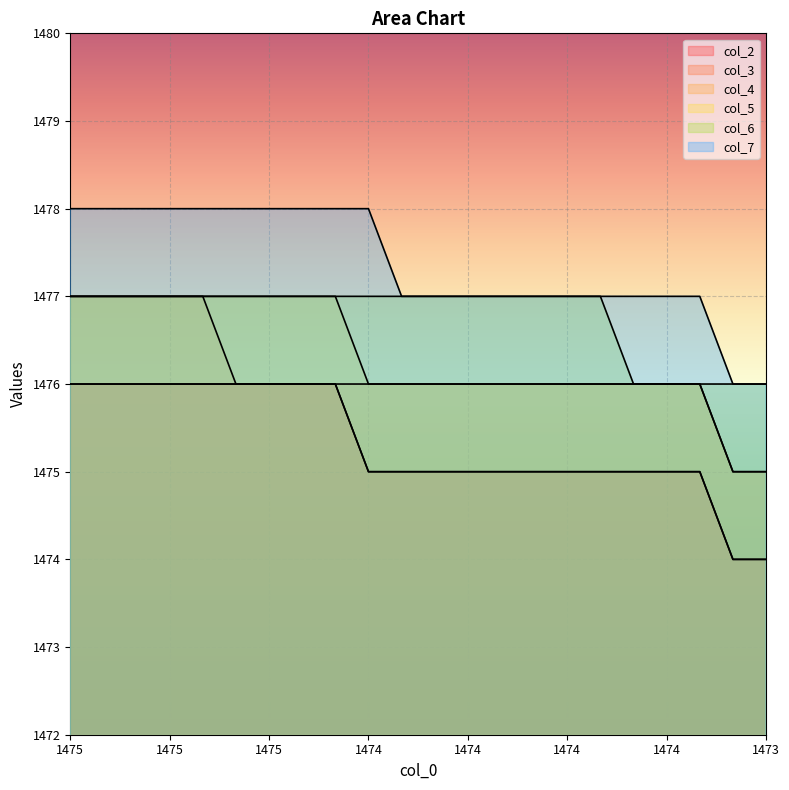

At which label does col_7 first exceed 1477?

1475